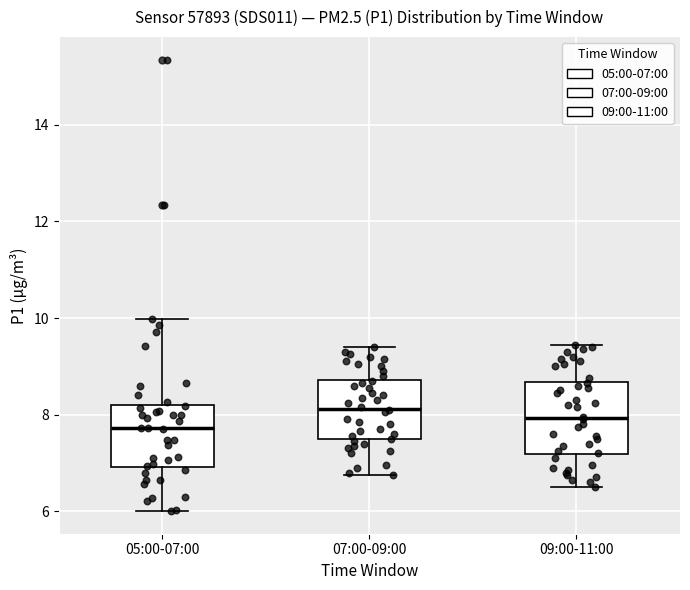

Where is the upper edge of the box for 07:00-09:00 on the y-axis? The values are not printed on the chart, so give them approximately, as read against the axis.

8.8